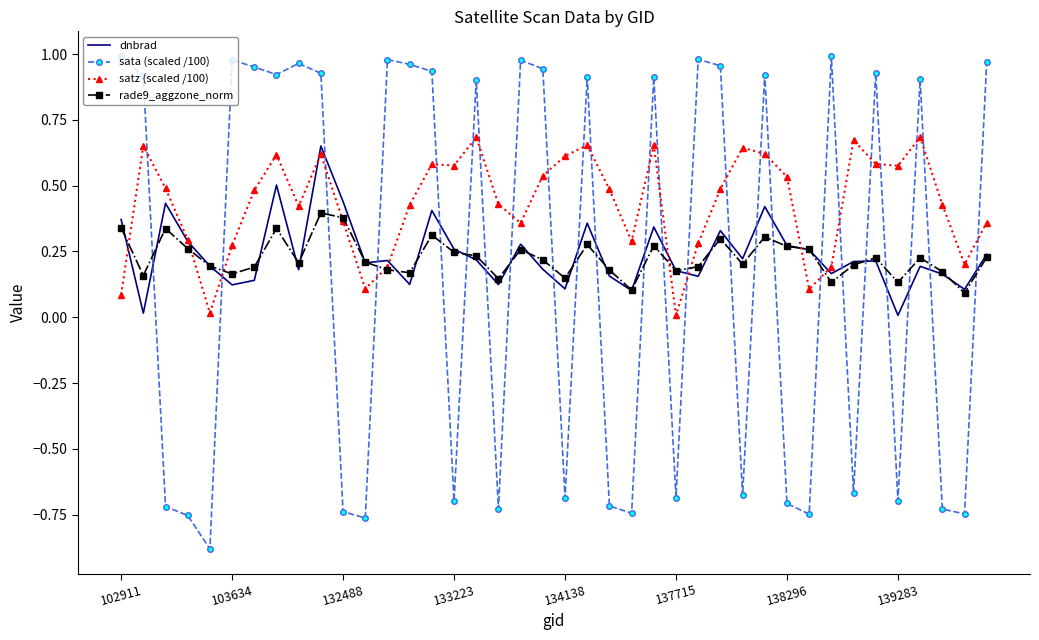

True or false: satz (scaled /100) and sata (scaled /100) intersect in this chart.

True